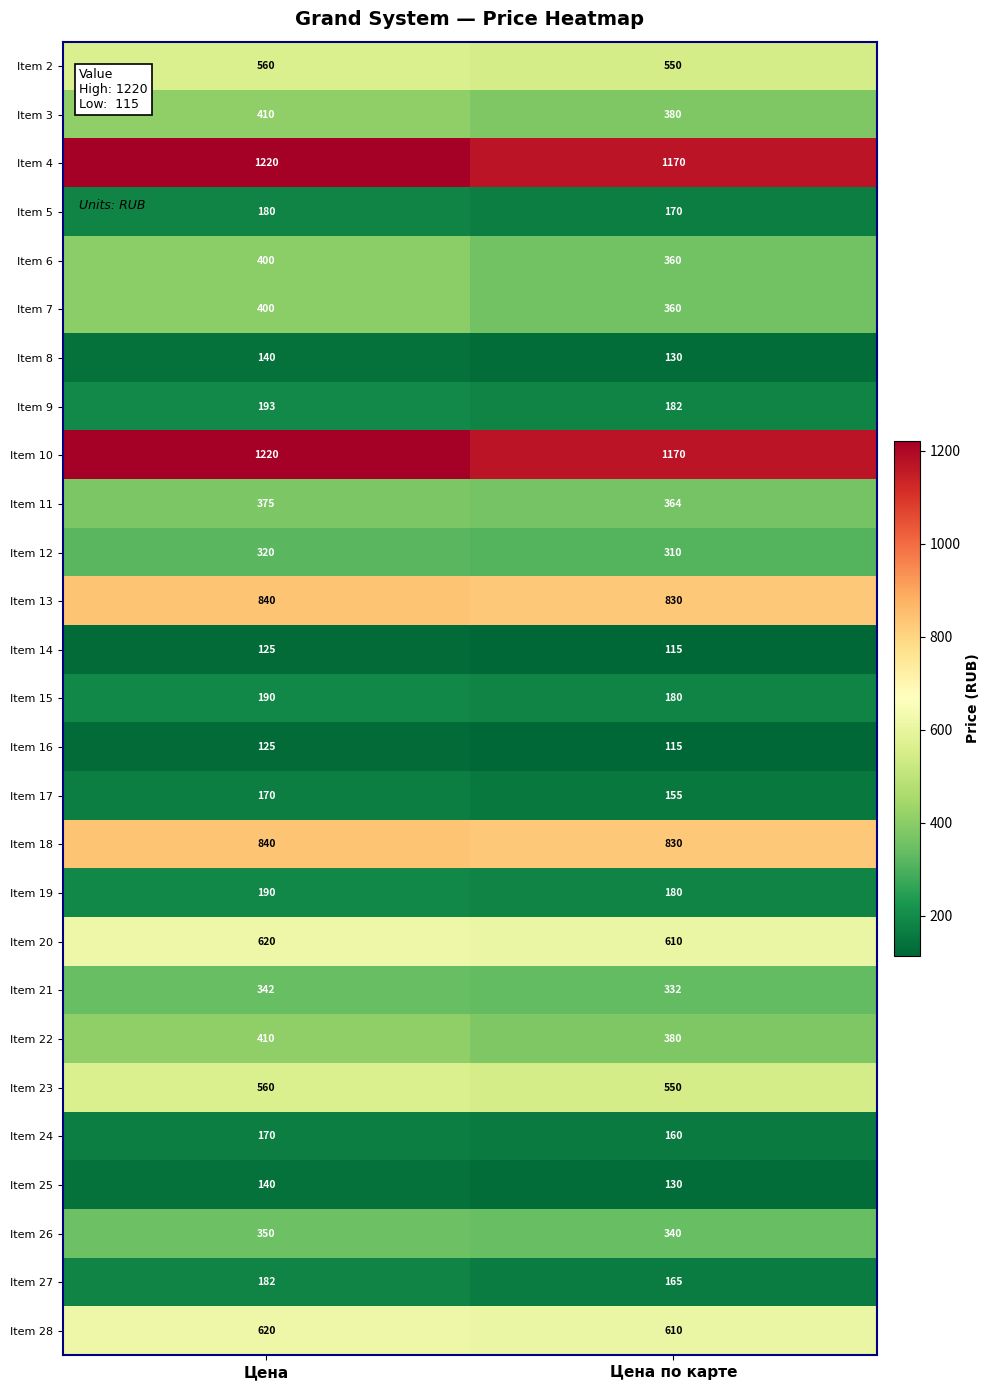

Which label corresponds to the smallest value in the chart?

Цена по карте